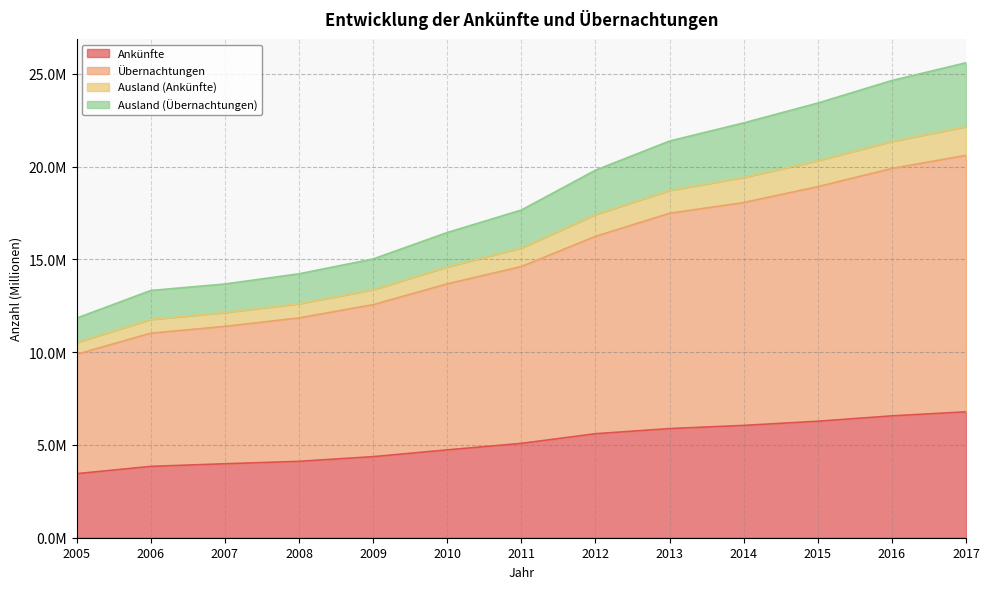

True or false: Ankünfte and Ausland (Übernachtungen) intersect in this chart.

False